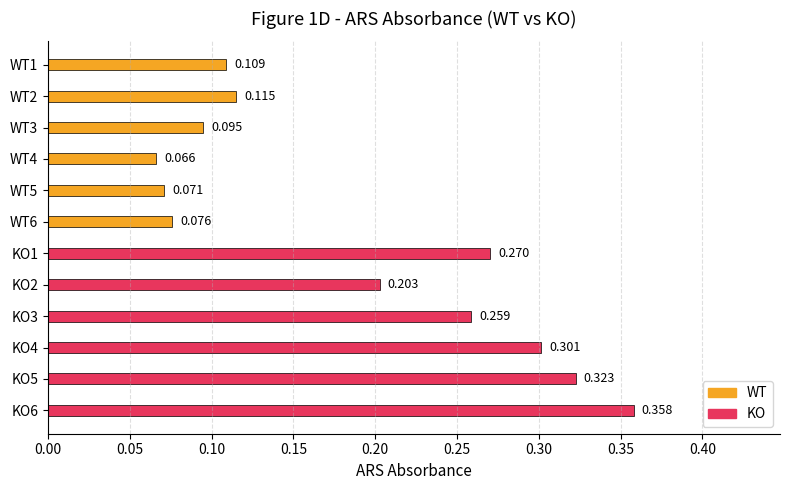

Are the bars horizontal?

Yes